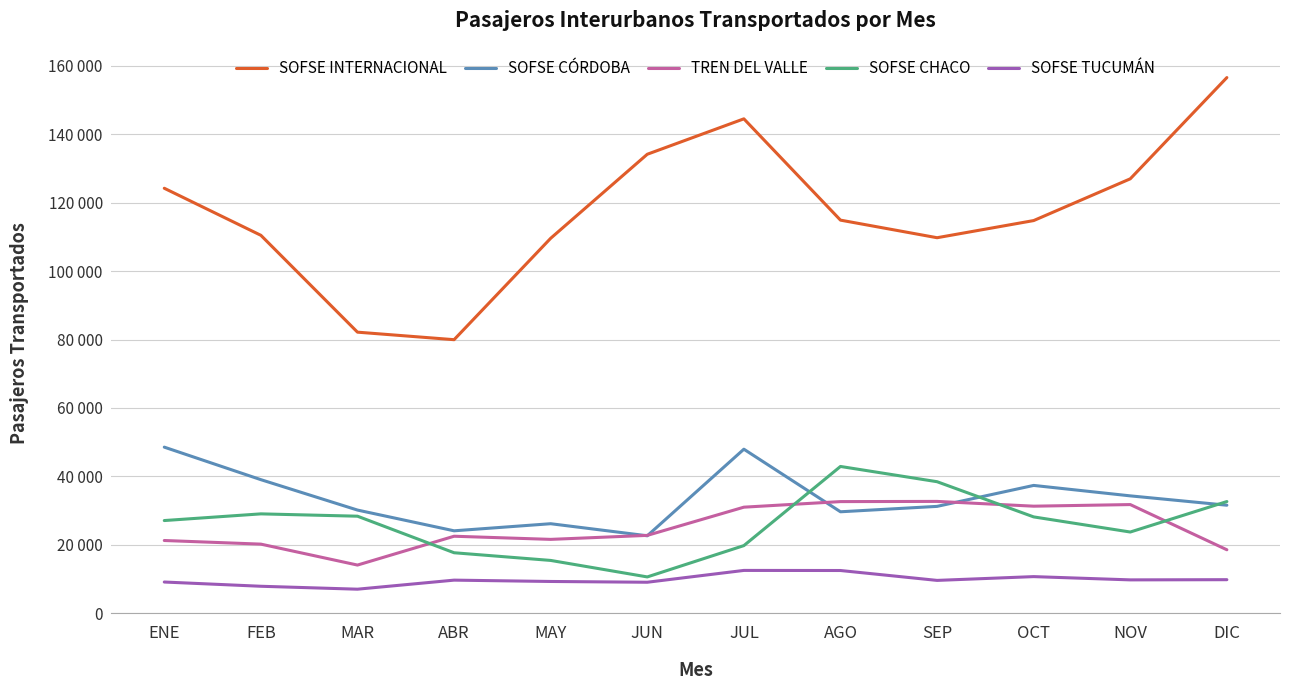

Does the chart display data point markers on the line(s)?

No